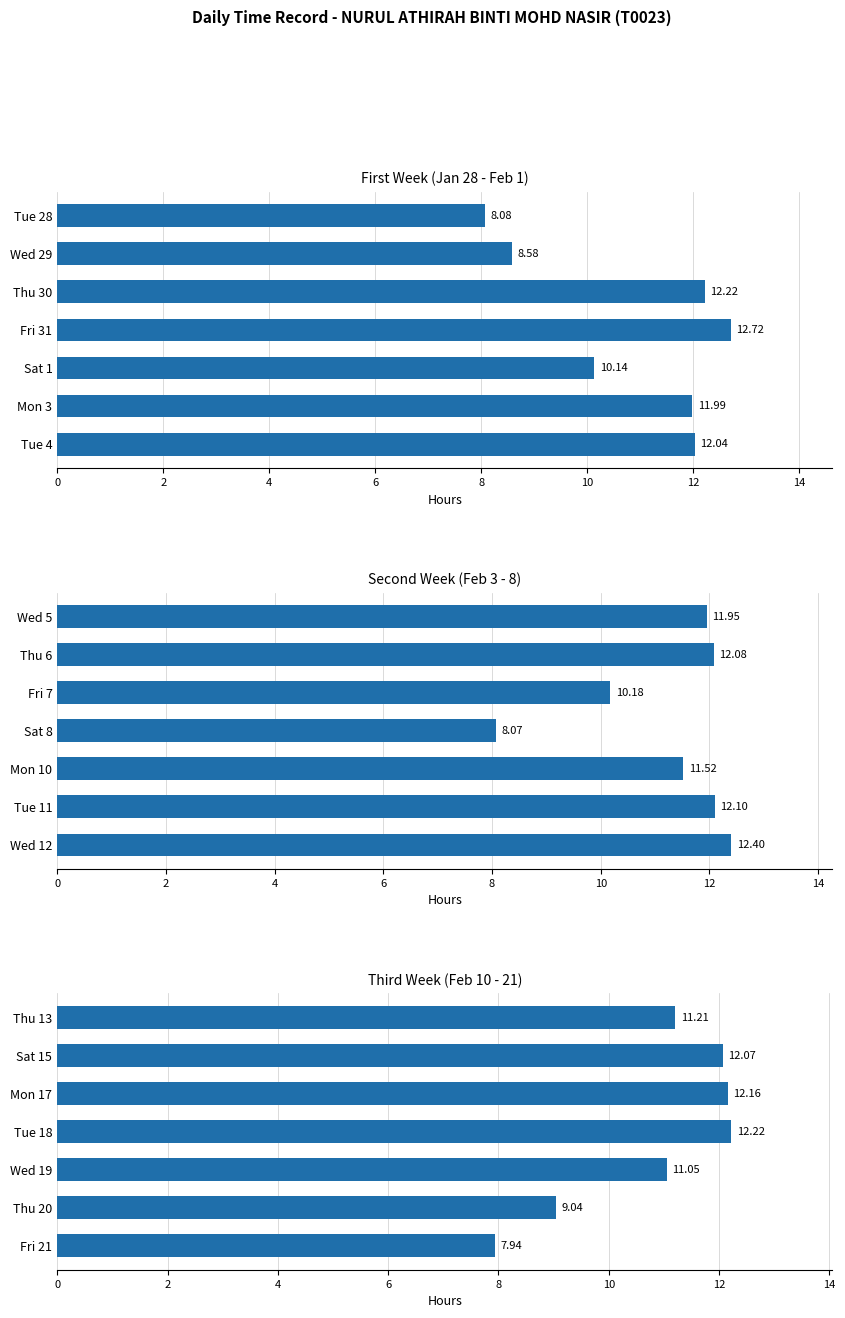

What is the difference between the values at Thu 13 and Mon 17?

0.9